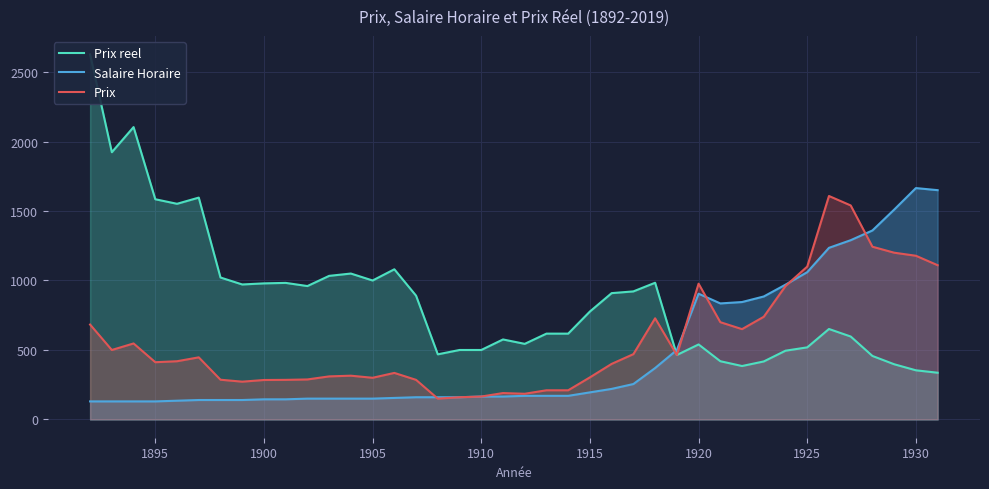

What is the sum of all Prix values?

22608